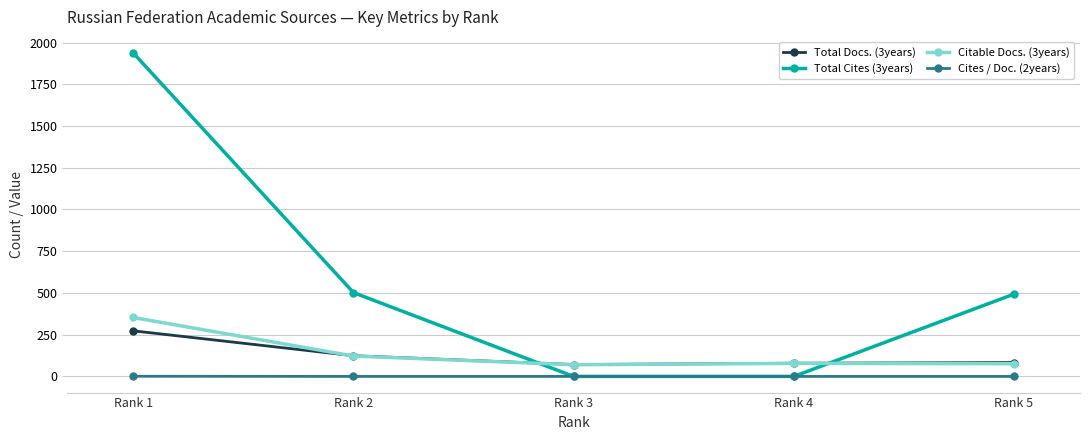

True or false: Citable Docs. (3years) has more than 1 points higher than both neighbors.

False